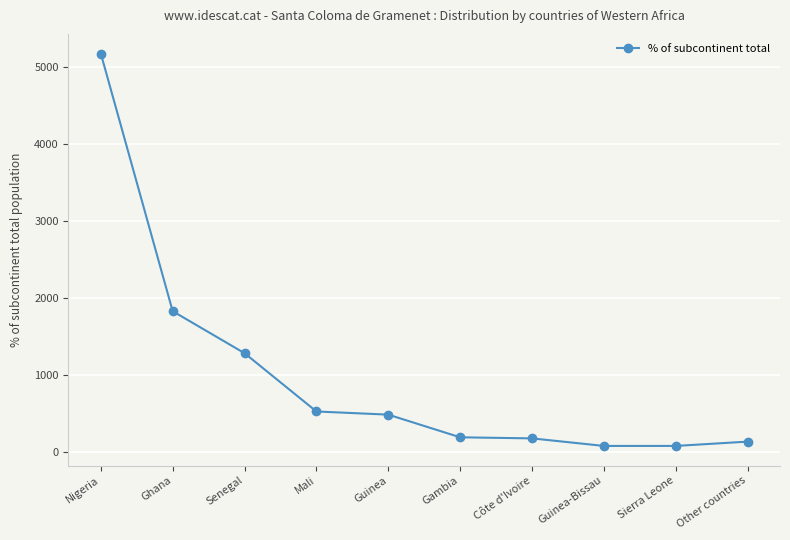

What is the maximum value shown in the chart?

5175